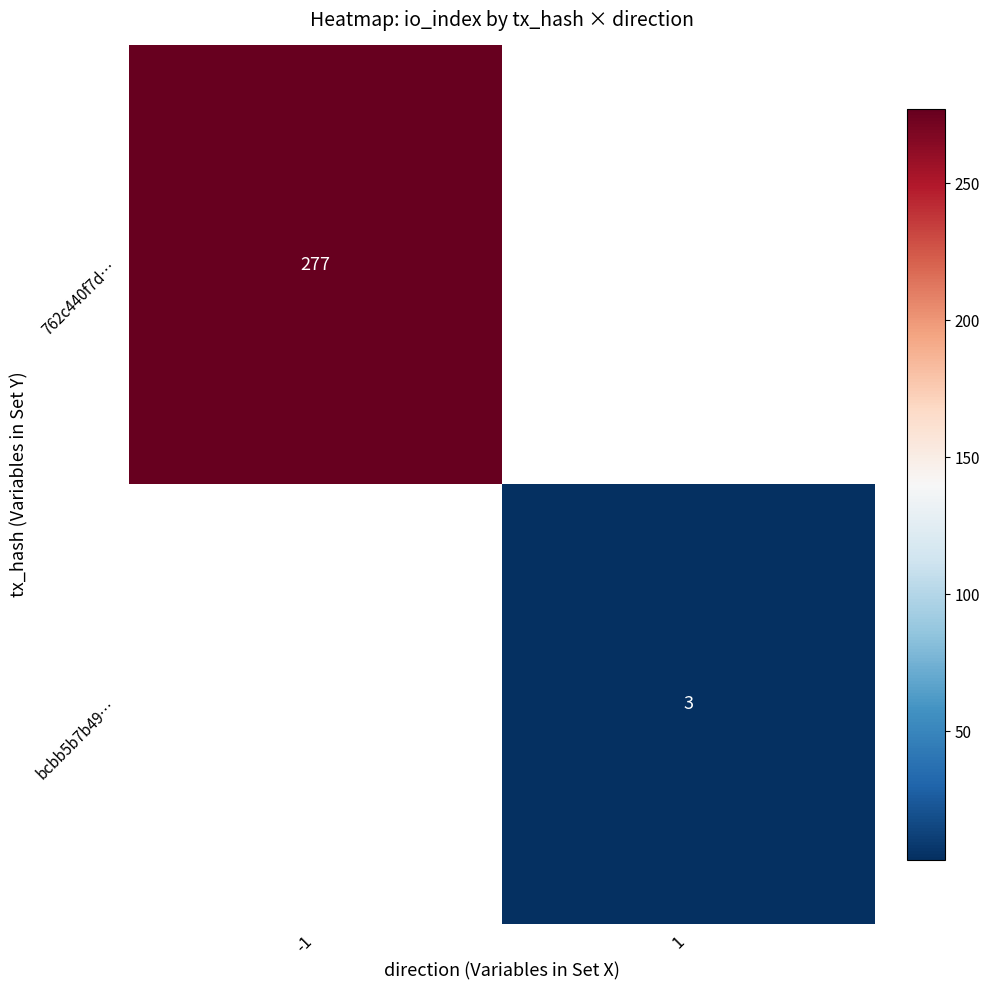

What is the greatest value displayed?

277.0